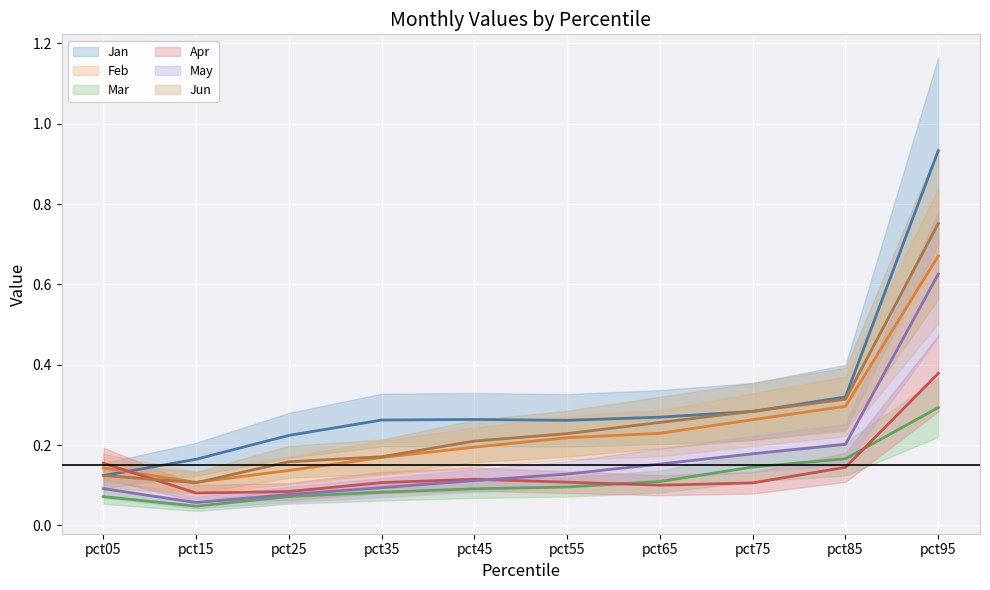

True or false: Jun and Jan intersect in this chart.

True